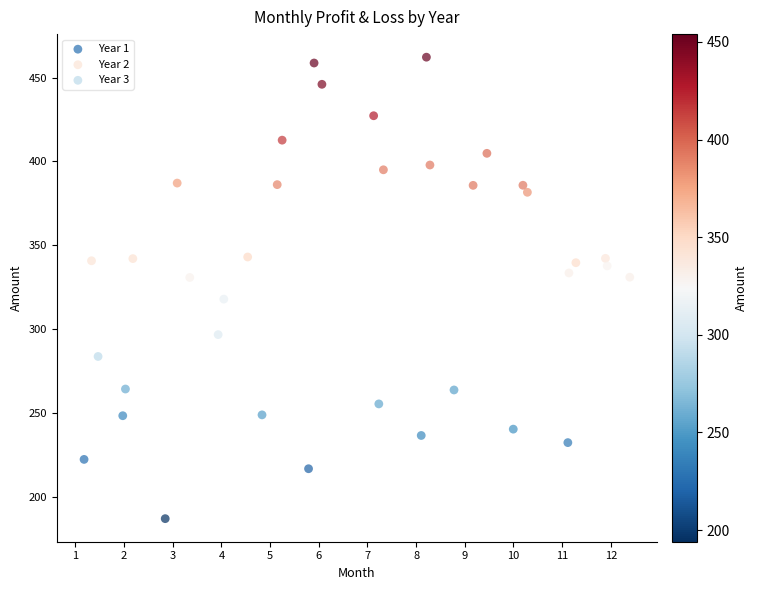

Which series has the largest Y range (max minus min)?

Year 2